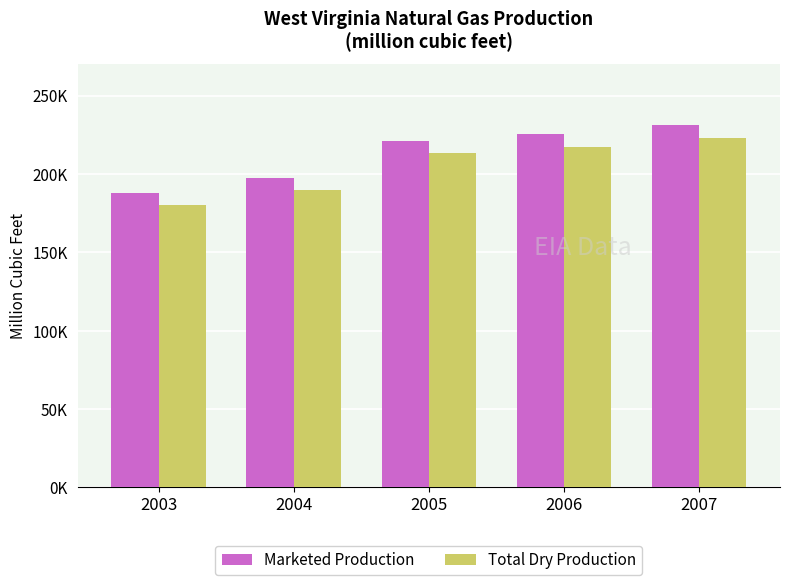

Which has a higher value, 2004 or 2003?

2004